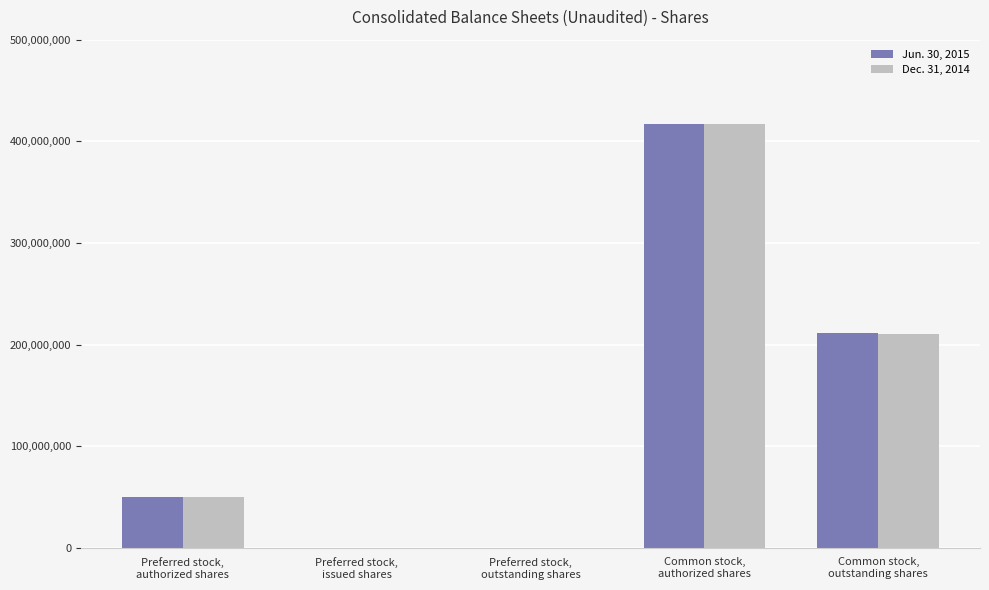

Count the Dec. 31, 2014 values in the range 0 to 210307502.

4